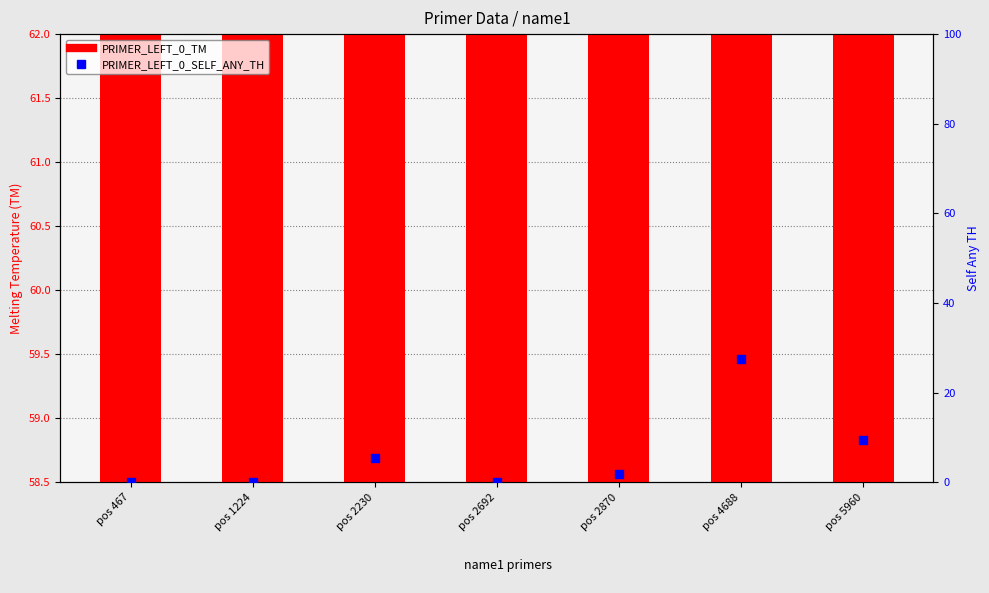

What are all the series names shown in the legend?

PRIMER_LEFT_0_TM, PRIMER_LEFT_0_SELF_ANY_TH